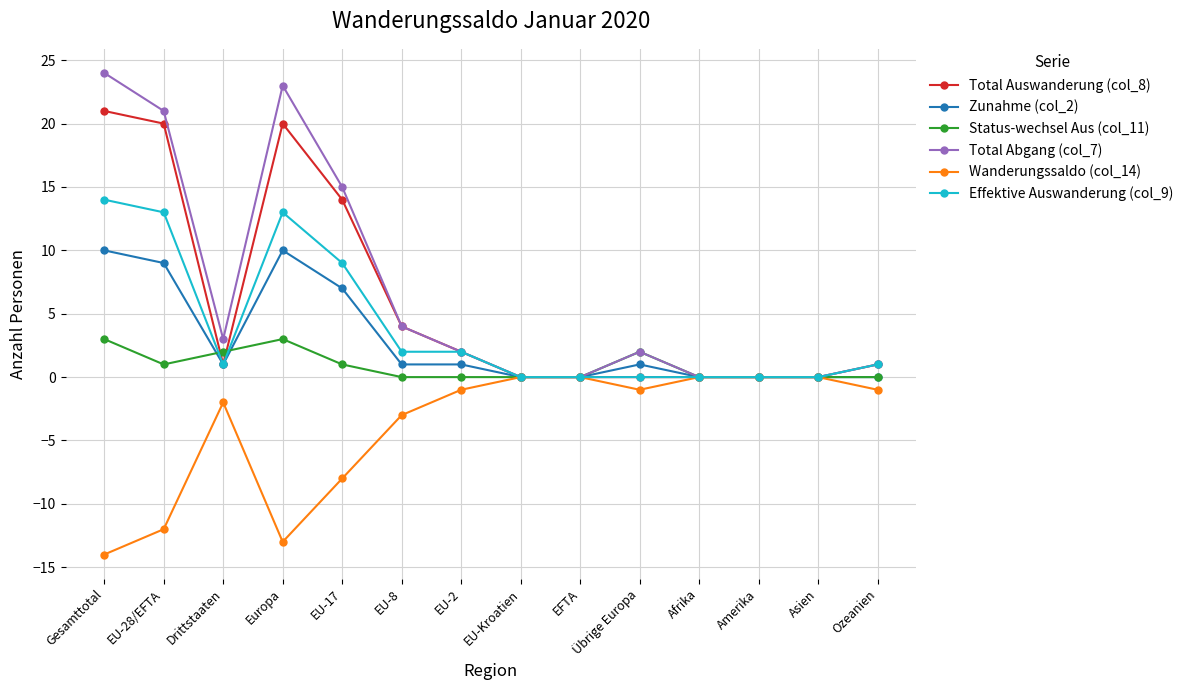

True or false: Total Abgang (col_7) has more than 0 points higher than both neighbors.

True